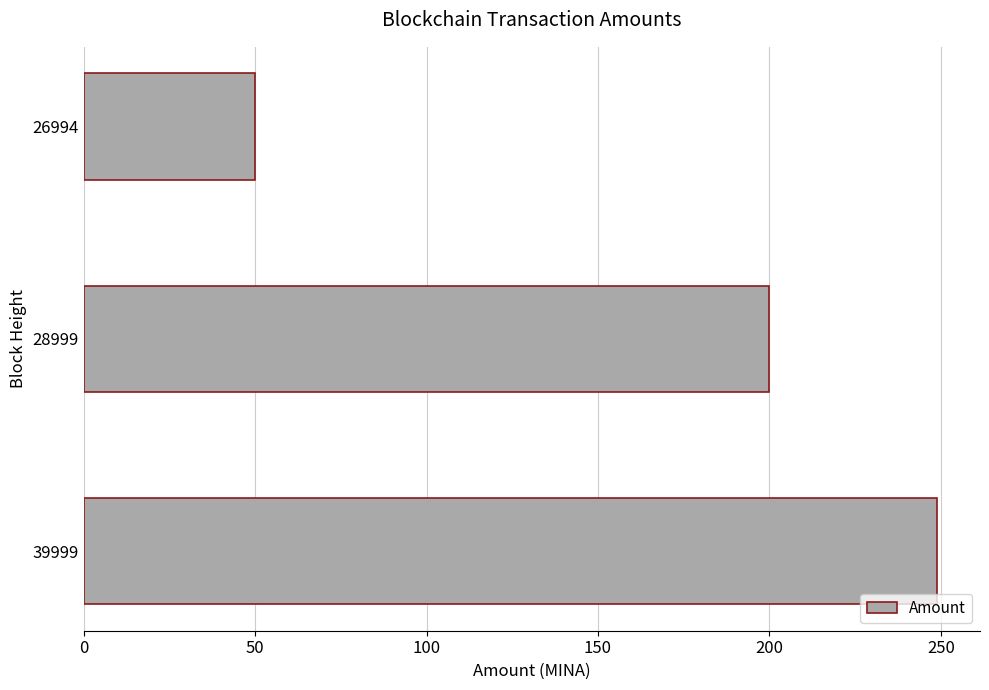

Rank the categories by value from lowest to highest.

26994, 28999, 39999